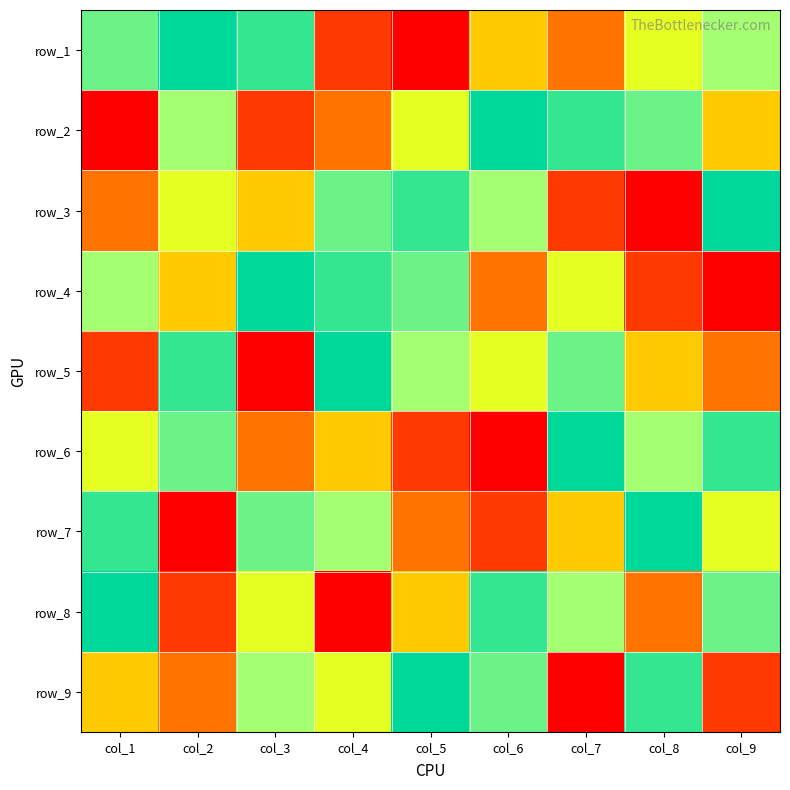

At which category does the chart reach its peak across all series?

col_2